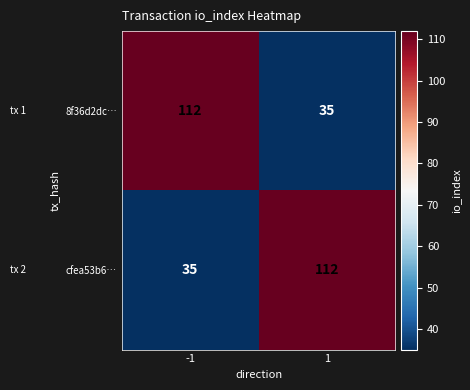

At how many categories does at least one series exceed 55?

2